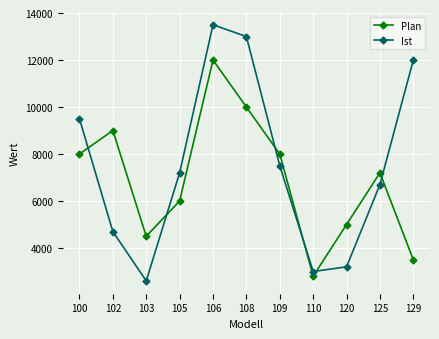

Reading left to right, what are all the values shown in this chart?

Plan: 8000	9000	4500	6000	12000	10000	8000	2800	5000	7200	3500
Ist: 9500	4700	2600	7200	13500	13000	7500	3000	3200	6700	12000